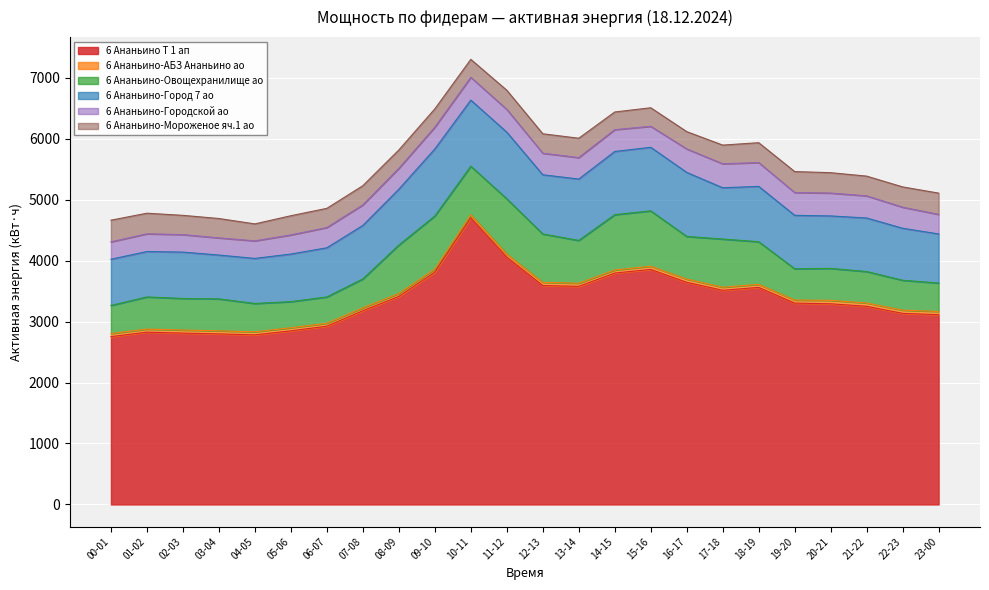

What is the value of the 6 Ананьино-Городской ао point at the 10th from the left?

356.6